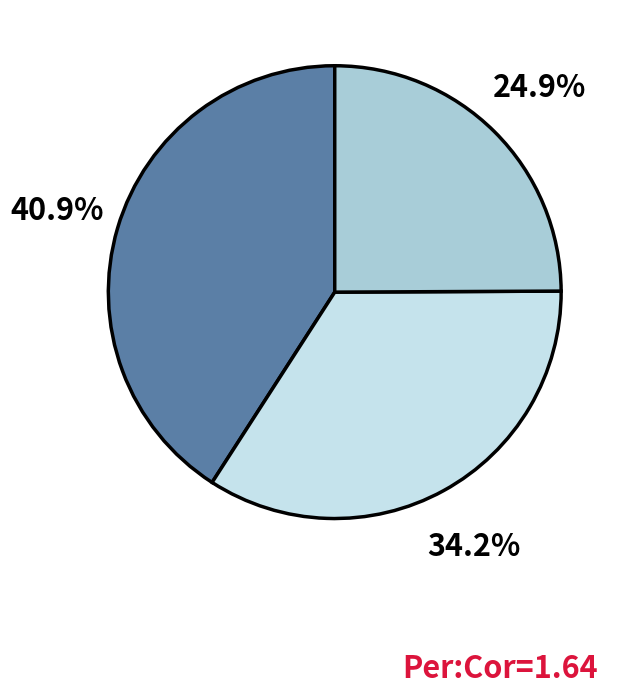

Is there any slice that represents more than half of the pie?

No